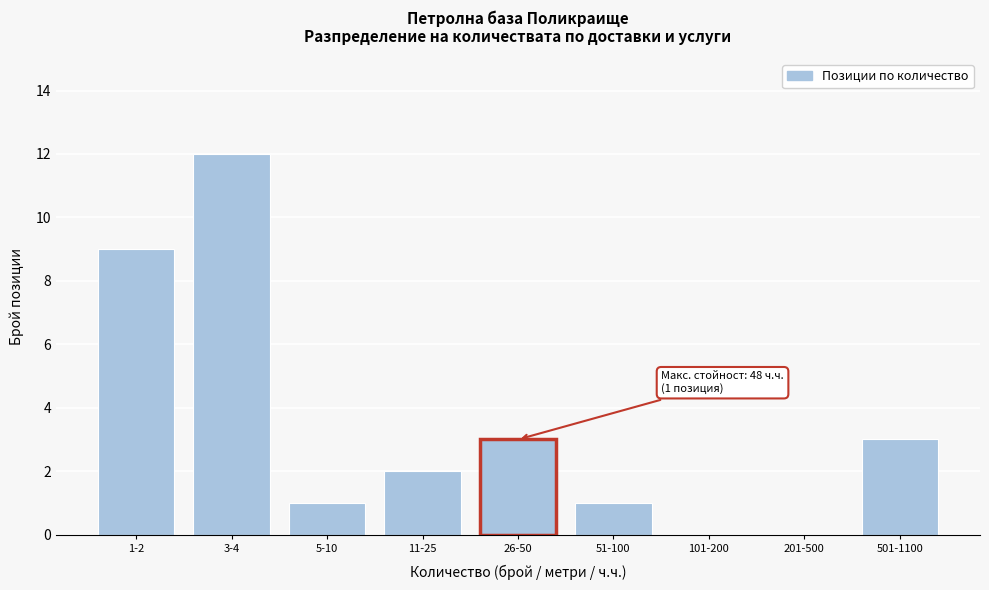

Reading left to right, extract all data points from this chart.

1-2=9	3-4=12	5-10=1	11-25=2	26-50=3	51-100=1	101-200=0	201-500=0	501-1100=3